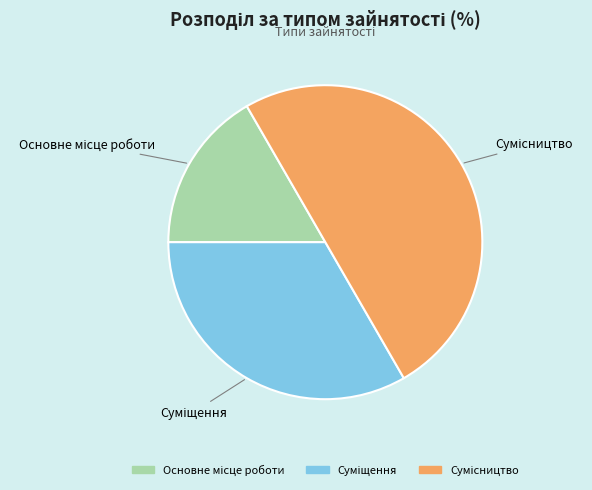

Do Сумісництво and Основне місце роботи together represent more than half of the pie?

Yes